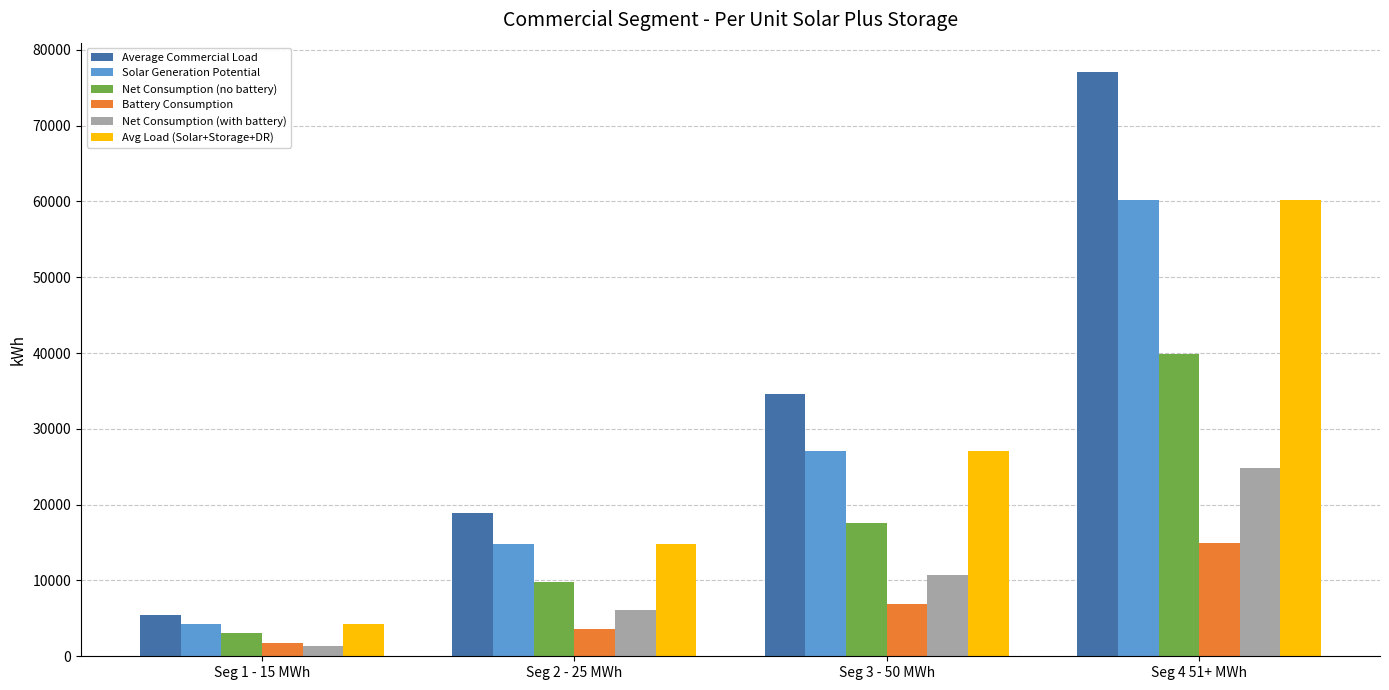

What is the difference between the highest and lowest values at Seg 4 51+ MWh?

62104.7